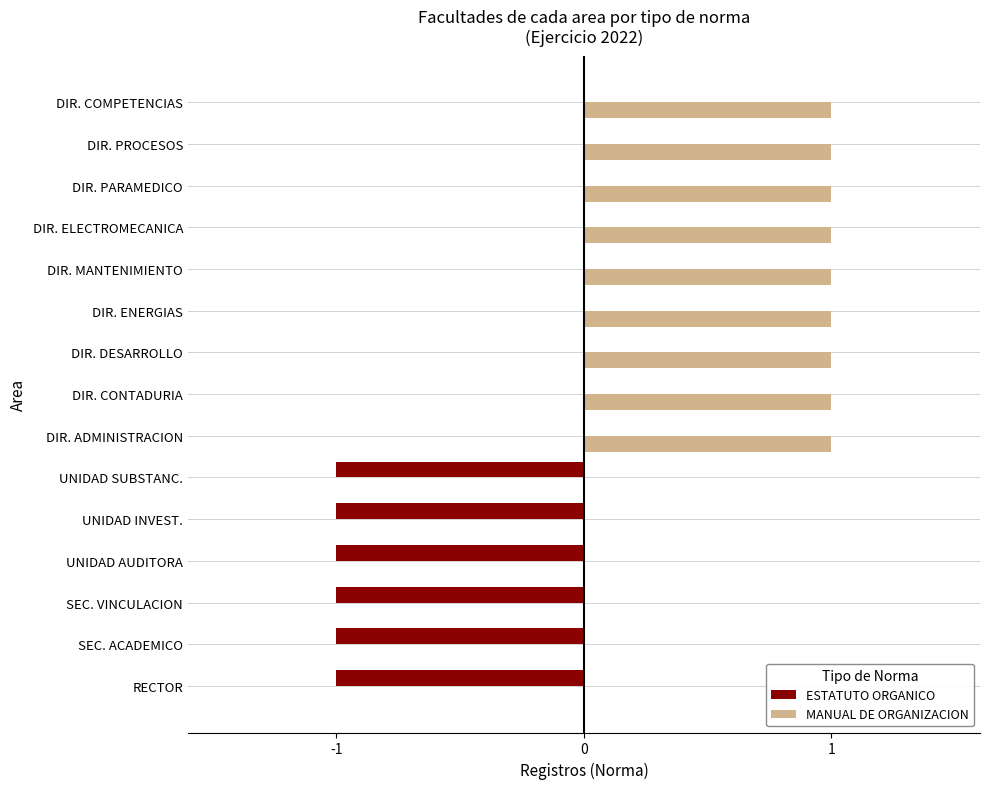

How many data points does each series have?

15